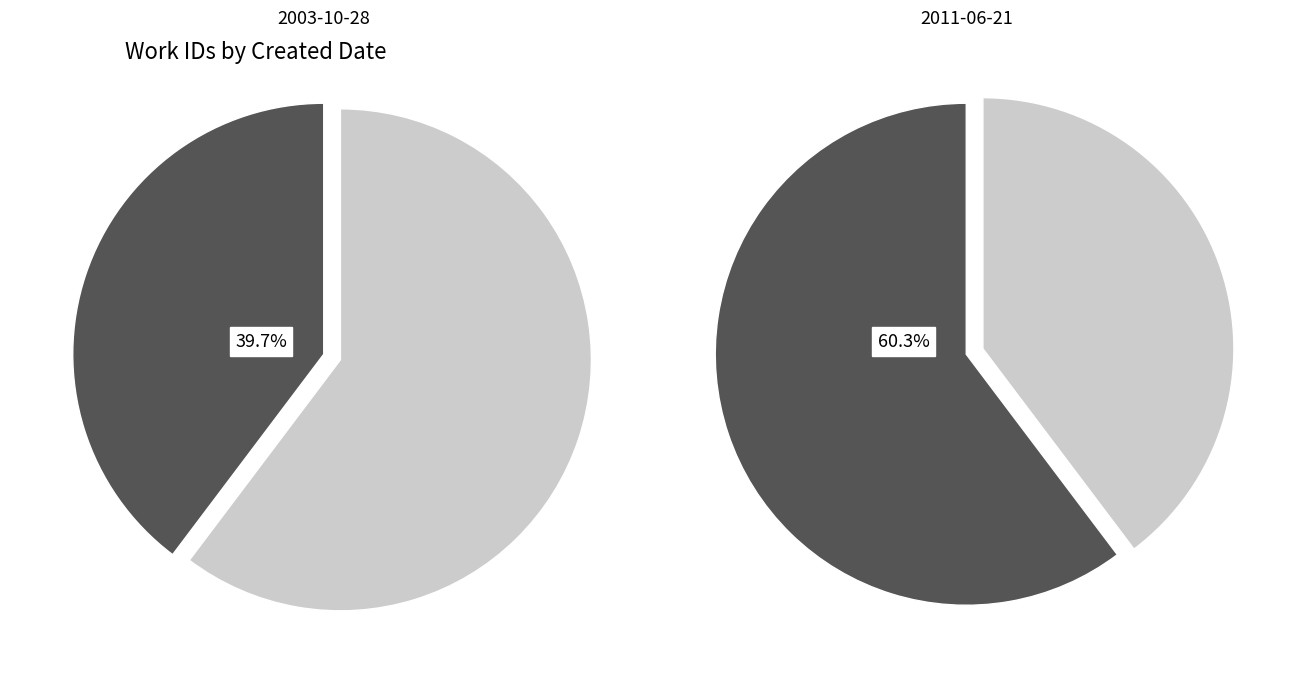

What is the total percentage of 2011-06-21 and 2003-10-28?

100.0%